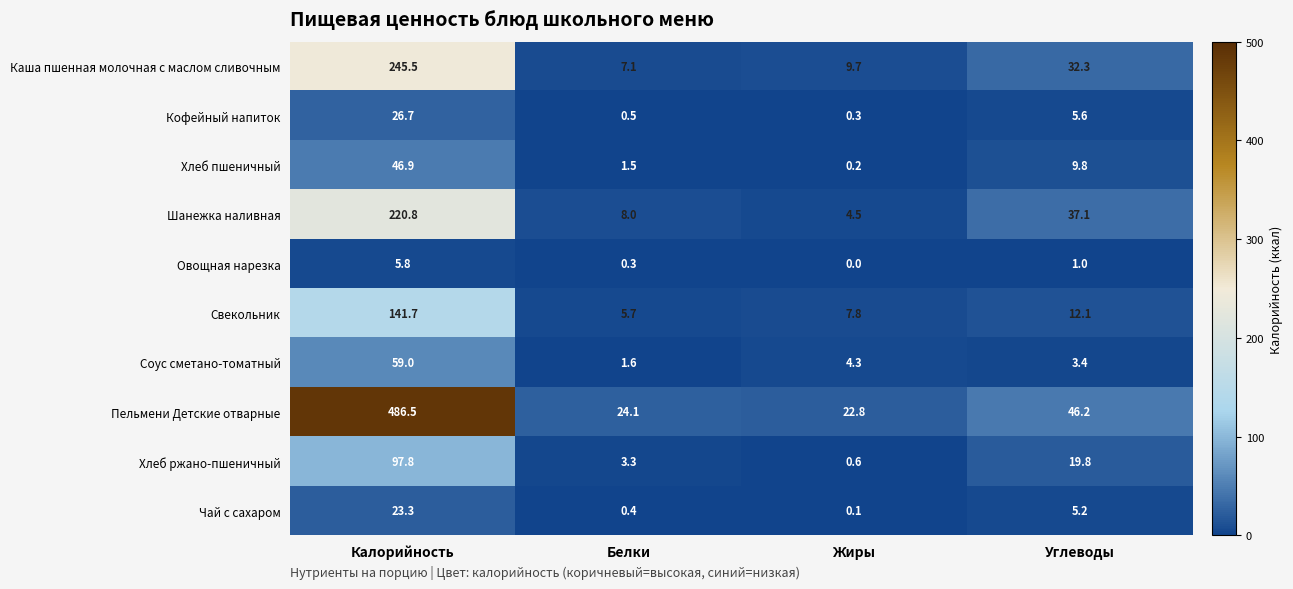

What is the total value across all series at Углеводы?

172.5